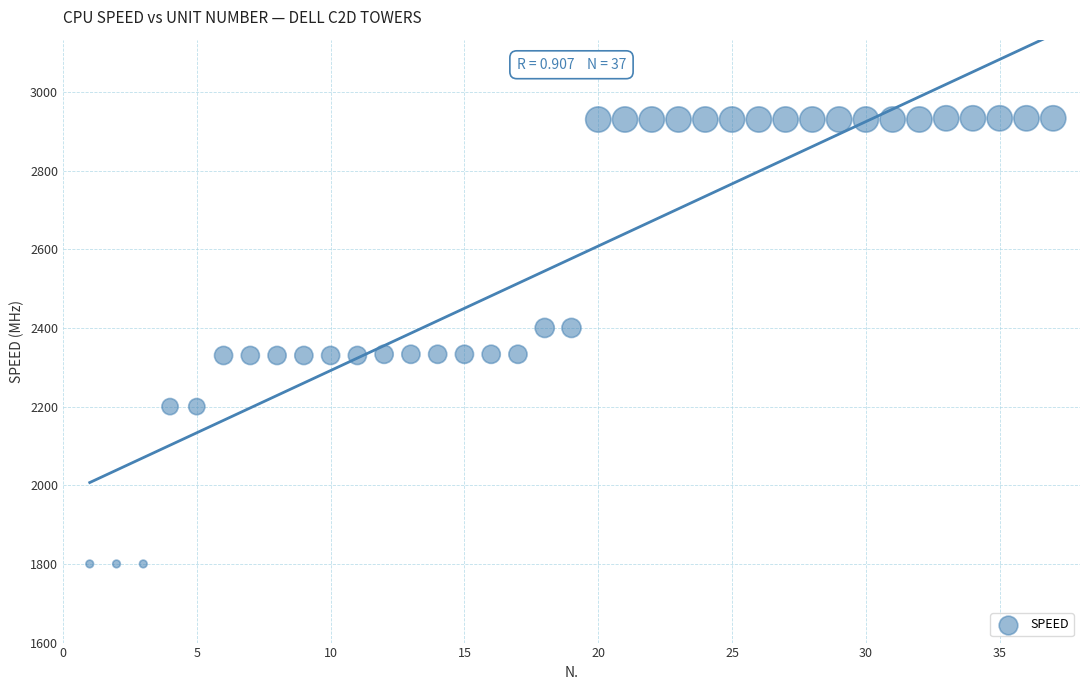

What is the range of Y values (max minus min)?

1133